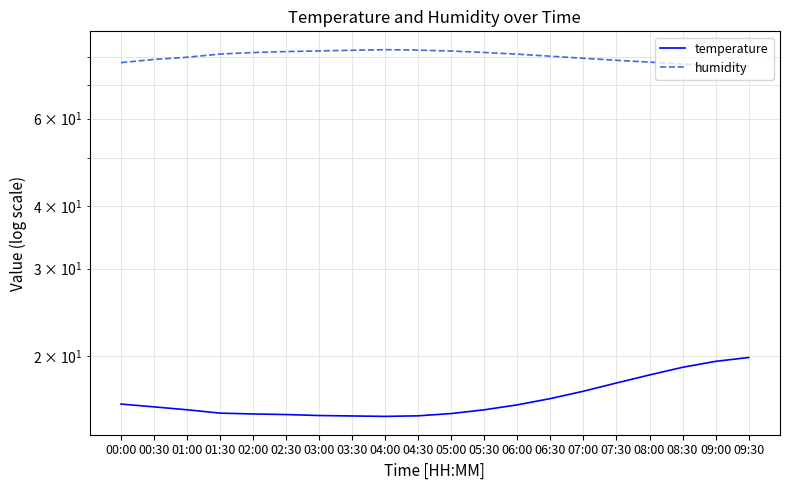

How many interior local peaks does the humidity series have?

1